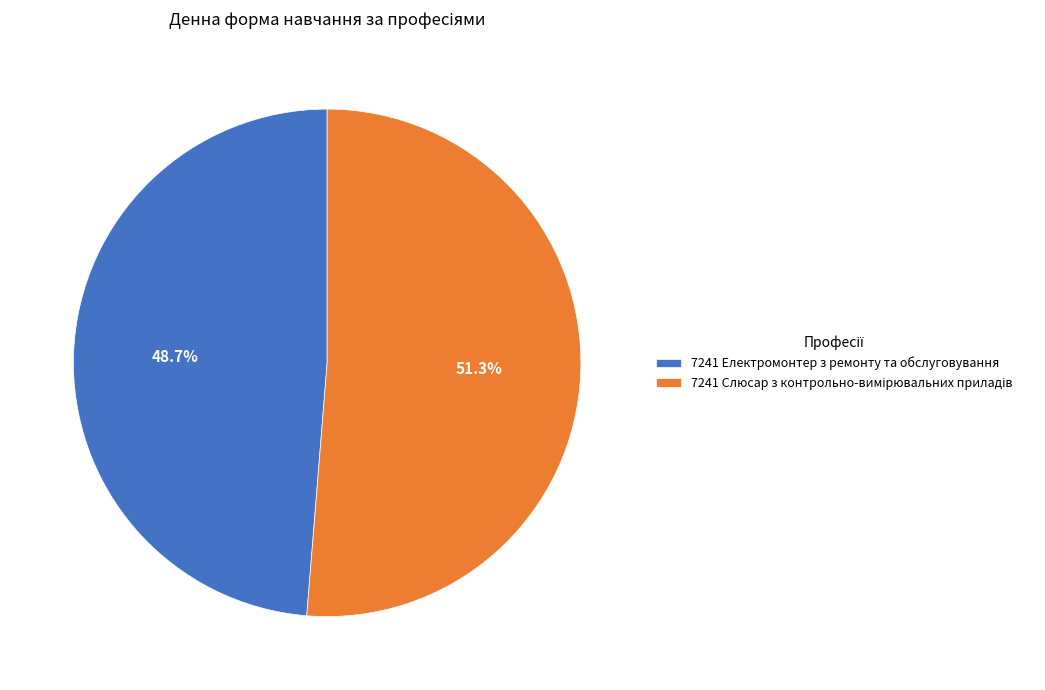

What portion of the pie excludes 7241 Електромонтер з ремонту та обслуговування?

51.3%